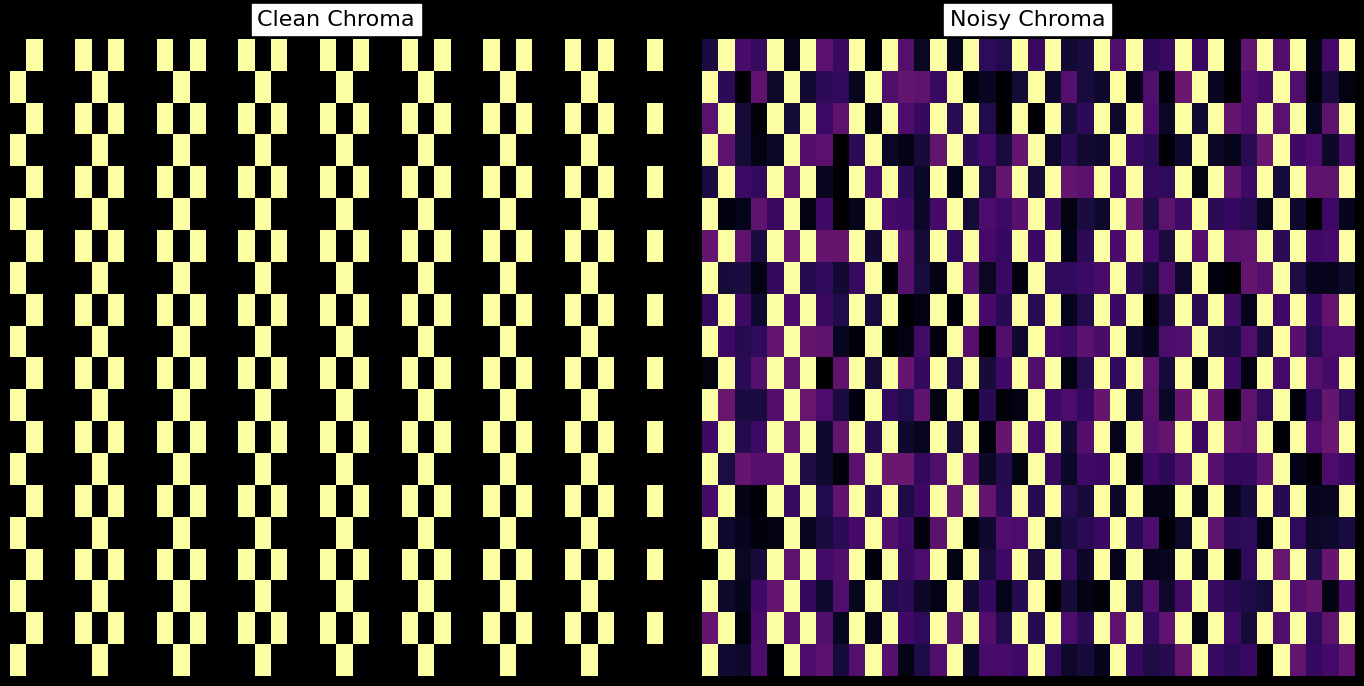

At how many categories does at least one series exceed 0?

40